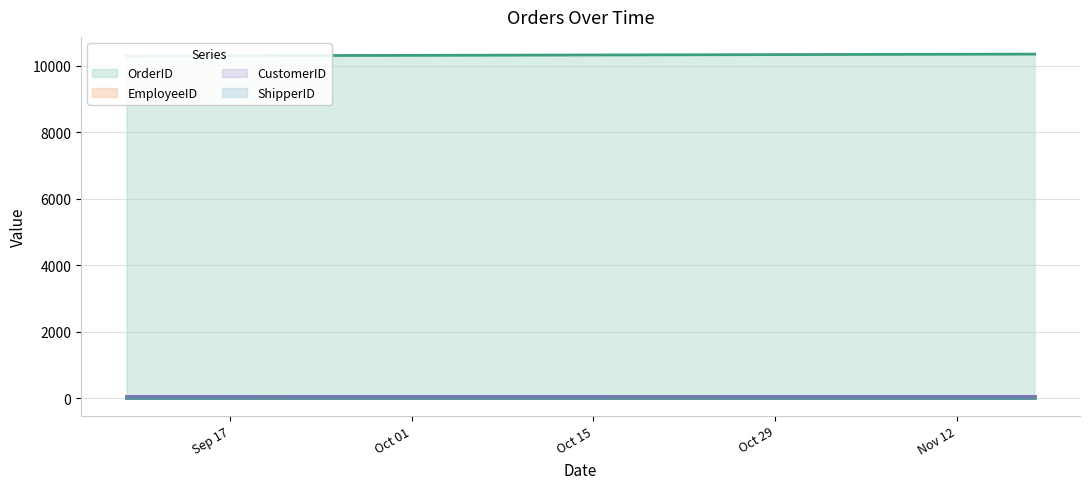

Read the EmployeeID value at 1996-09-23.

2